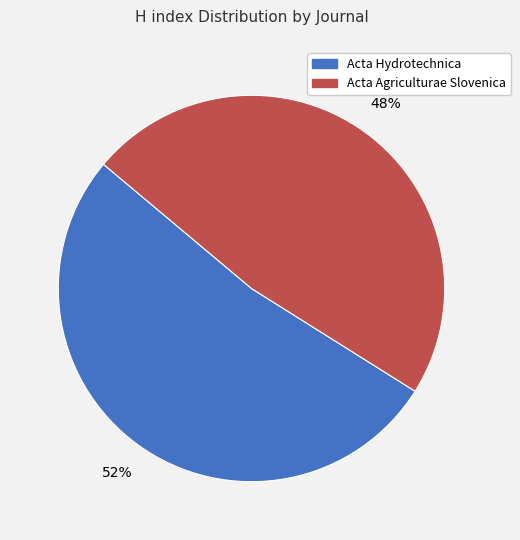

What is the majority slice?

Acta Hydrotechnica